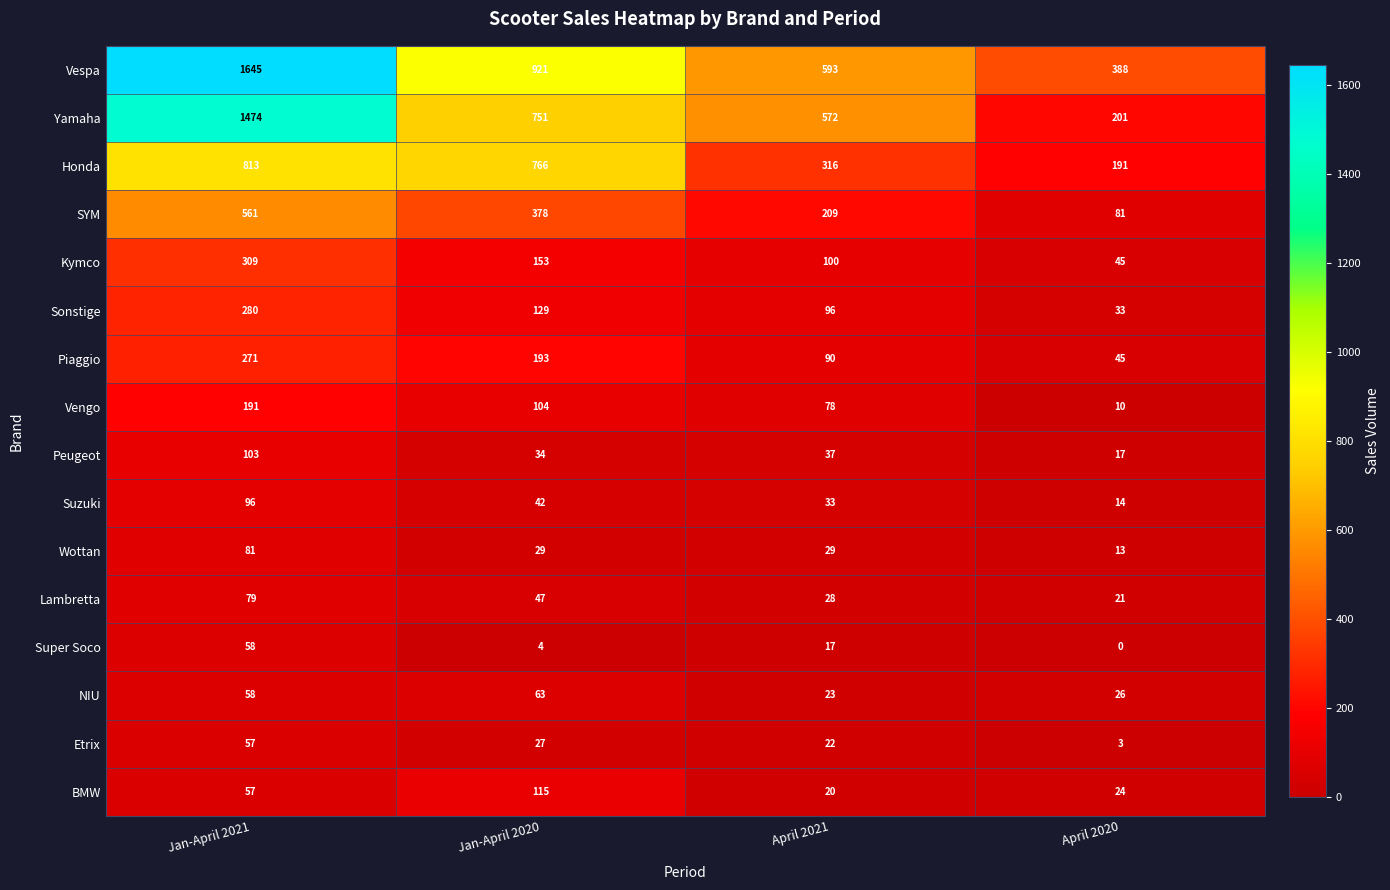

What is the sum of all Etrix values?

109